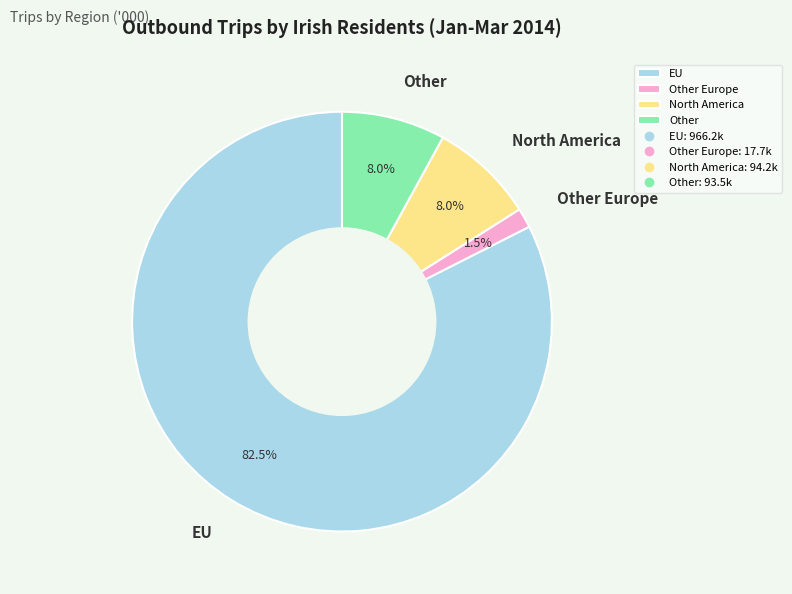

Combined, do Other Europe and EU account for over 50%?

Yes